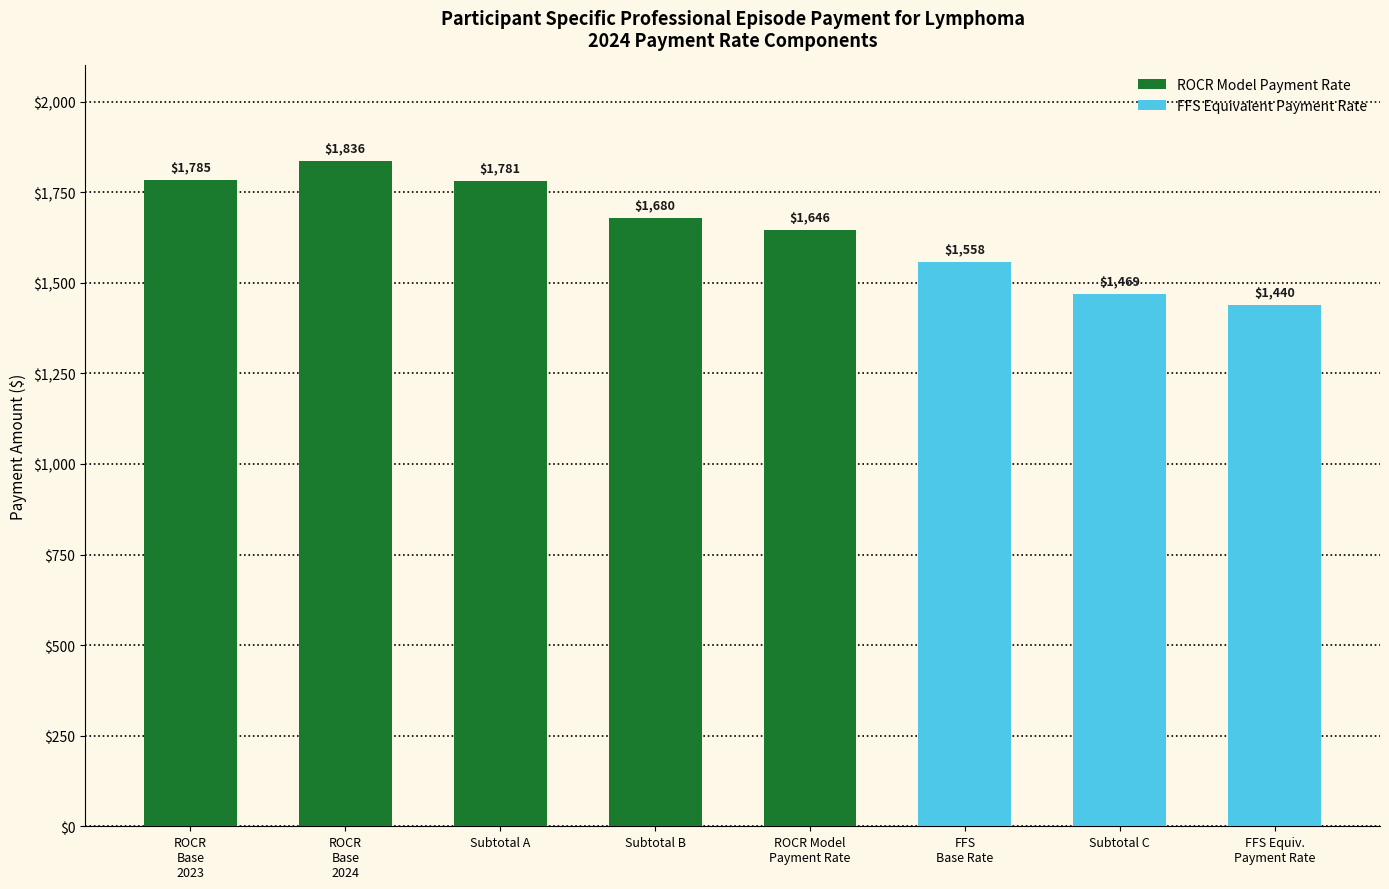

What is the lowest value of the ROCR Model Payment Rate series?

1646.1